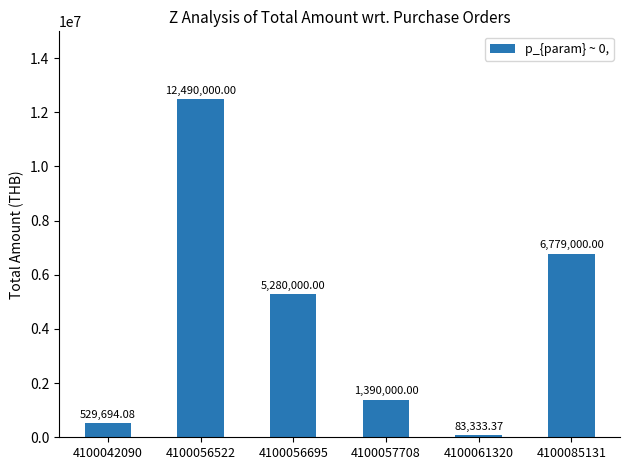

What is the value of the 6th bar from the left?

6779000.0